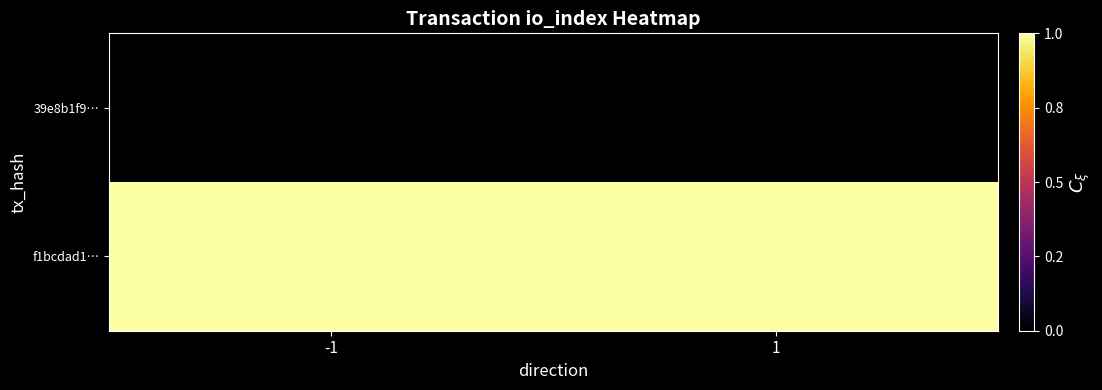

At 1, list the series in order from smallest to largest.

39e8b1f9…, f1bcdad1…